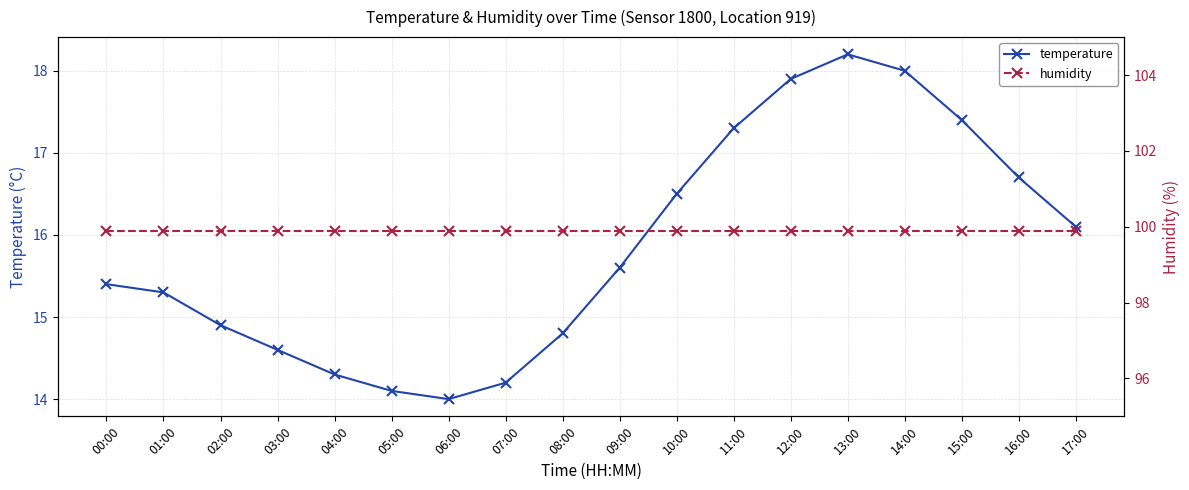

What position from the left is 16:00?

17